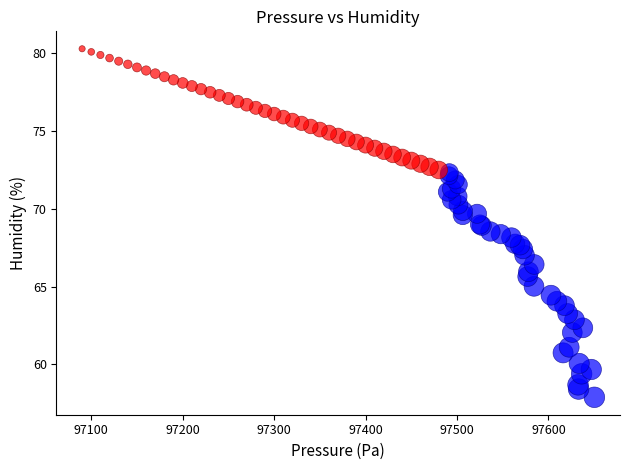

Which series contains the highest Y value?

Low Pressure